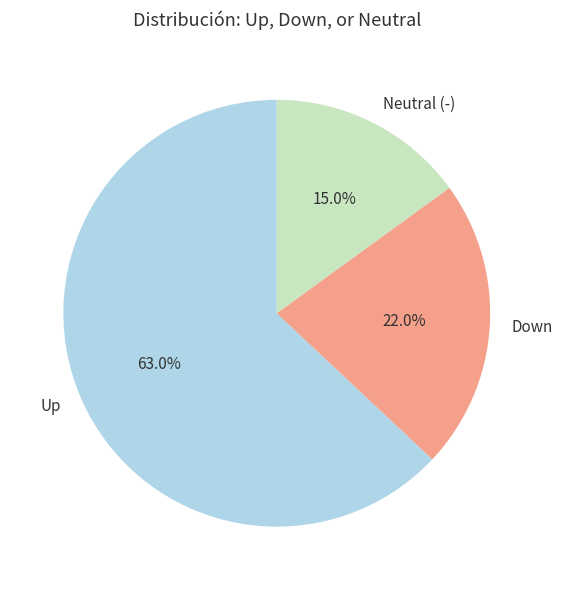

Rank the categories by value from lowest to highest.

Neutral (-), Down, Up